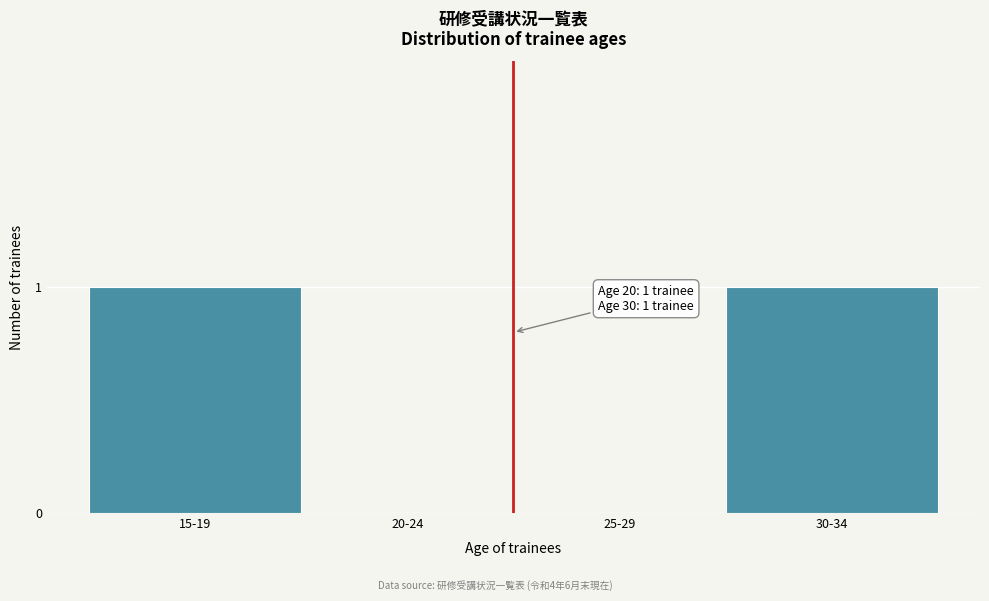

Reading right to left, list all the values displayed in this chart.

30-34=1	25-29=0	20-24=0	15-19=1